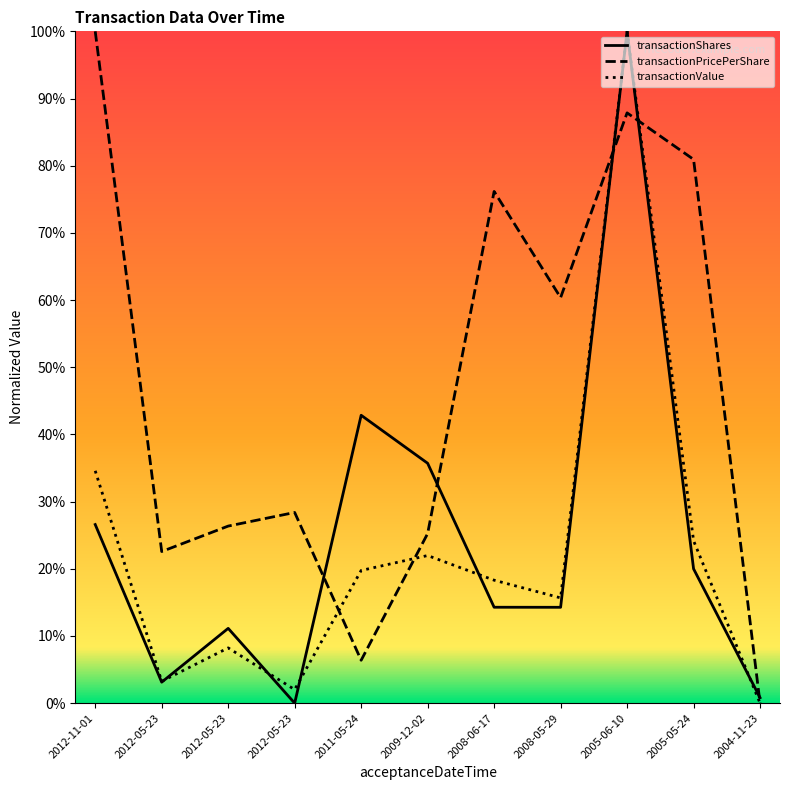

Is it true that transactionPricePerShare equals 154.4 at 2005-06-10?

False